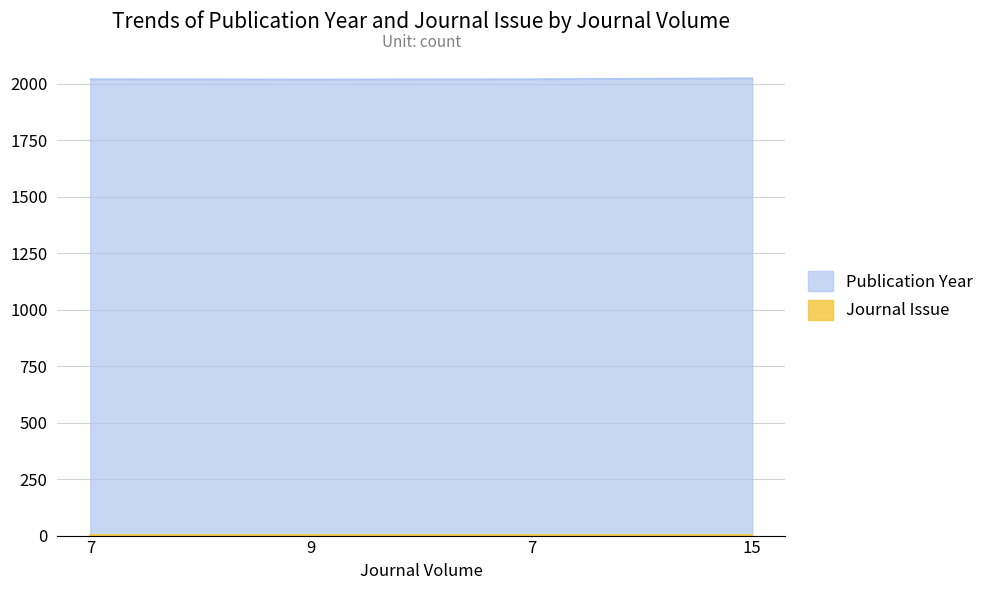

What is the sum of the values at 7 and 15?

4044